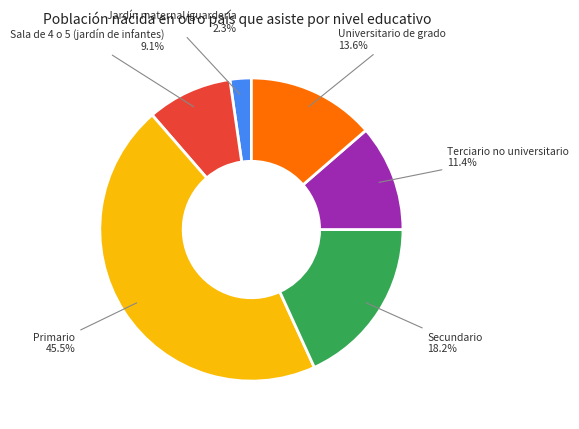

Is there a majority slice in this chart?

No